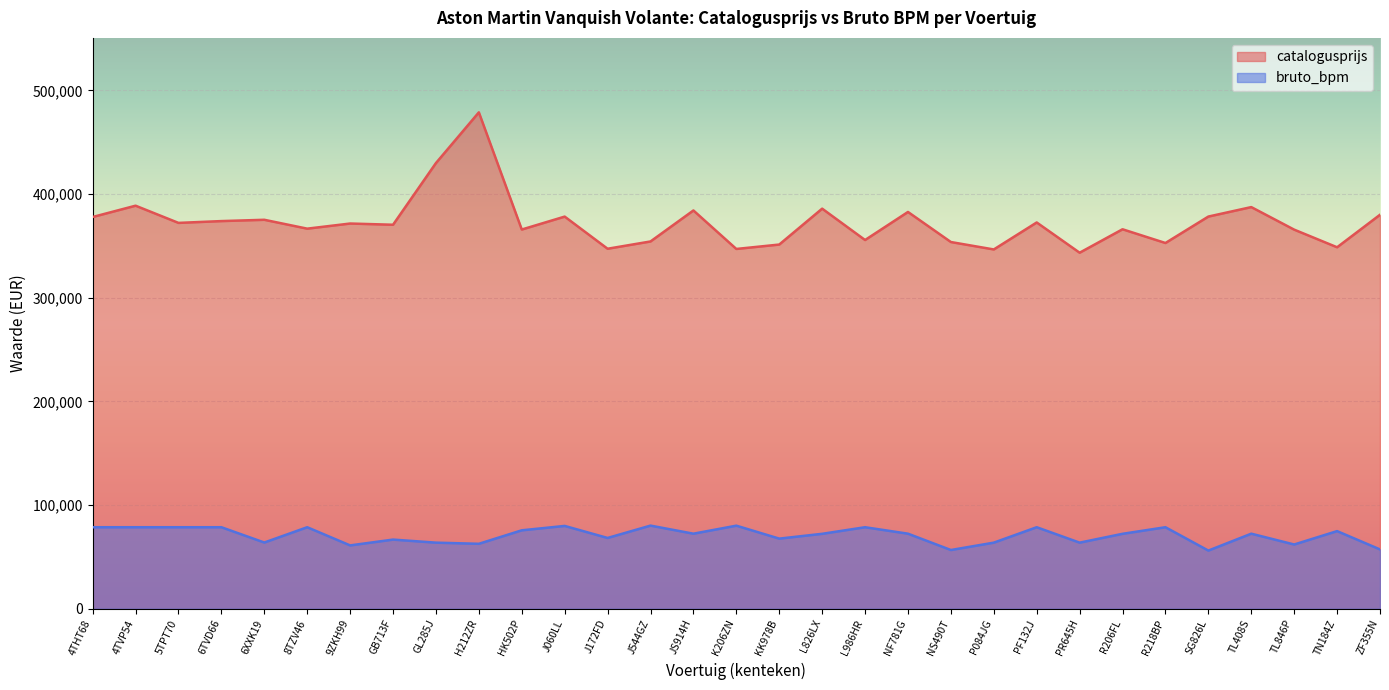

What is the value of the bruto_bpm point at the 31st from the left?

57221